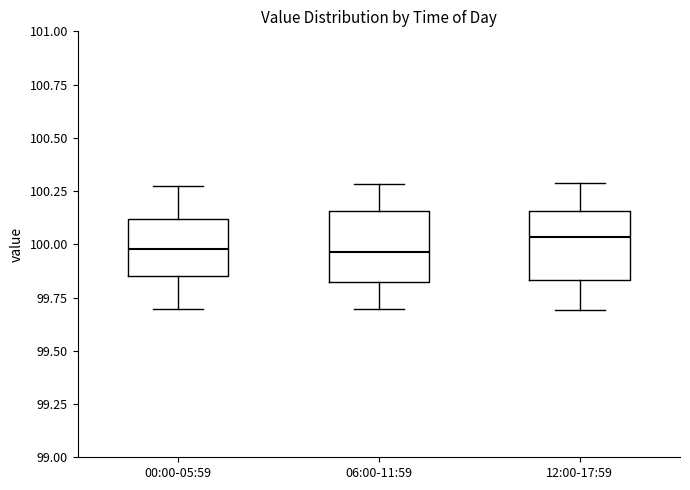

Reading left to right, read every box against the y-axis: the position of its median line, the range the box covers, and the ends of its whiskers. The values are not printed on the chart, so give them approximately, as read against the axis.

00:00-05:59: median 100.00, box 99.85 to 100.10, whiskers 99.70 to 100.30
06:00-11:59: median 99.95, box 99.80 to 100.15, whiskers 99.70 to 100.30
12:00-17:59: median 100.05, box 99.85 to 100.15, whiskers 99.70 to 100.30